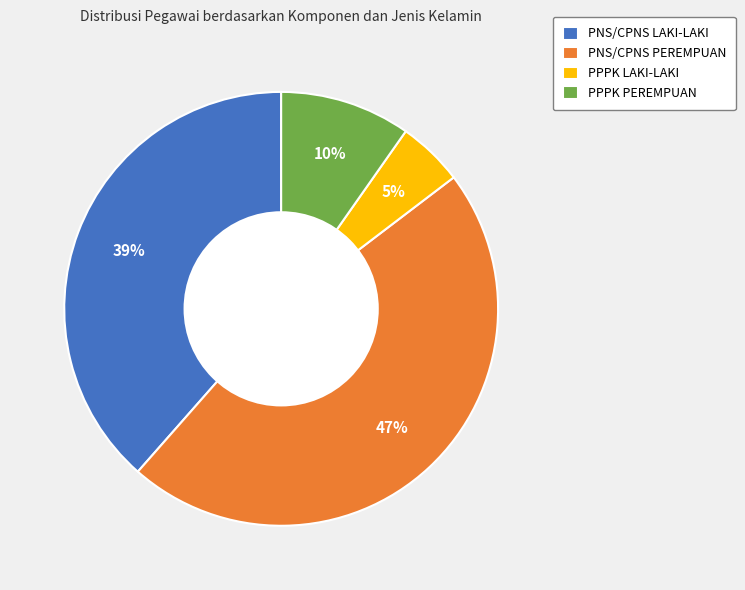

Which has a higher value, PPPK PEREMPUAN or PNS/CPNS PEREMPUAN?

PNS/CPNS PEREMPUAN